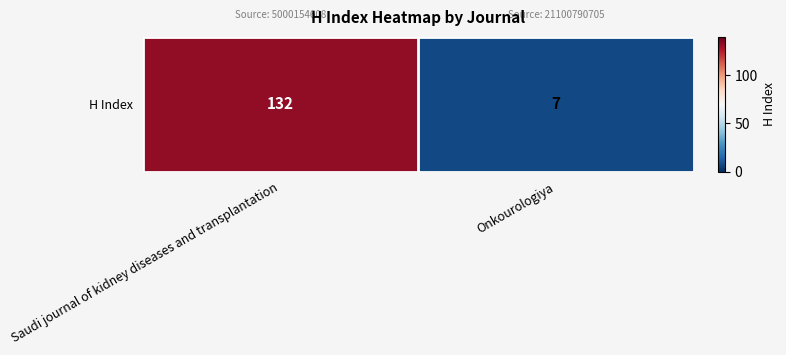

Is it true that the value at Saudi journal of kidney diseases and transplantation is 132?

True